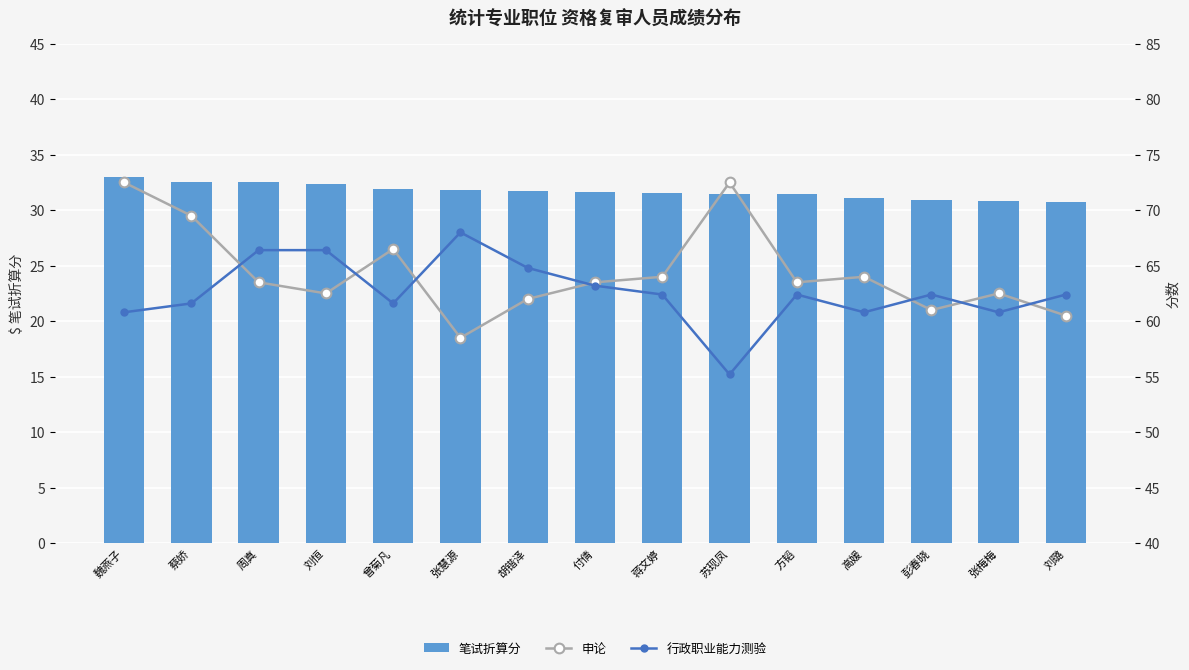

Rank the series by their maximum value, from highest to lowest.

申论, 行政职业能力测验, 笔试折算分